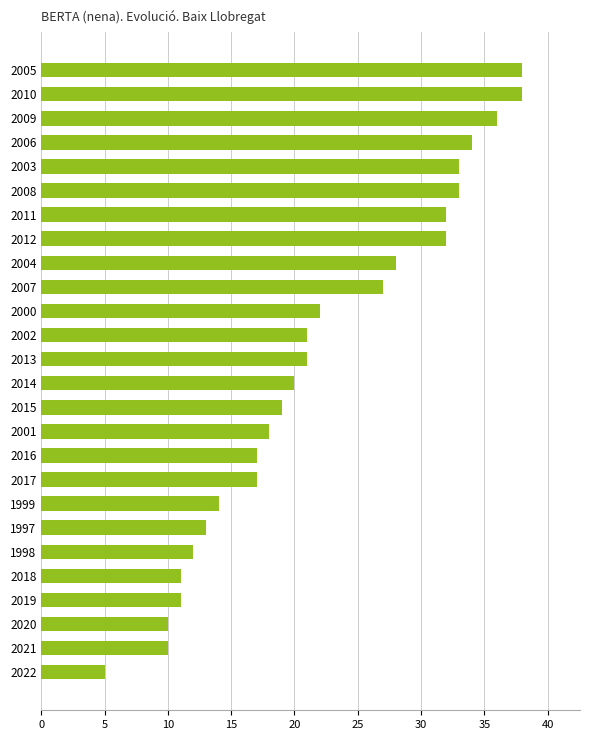

The chart shows a value of 28 at 2002. True or false?

False